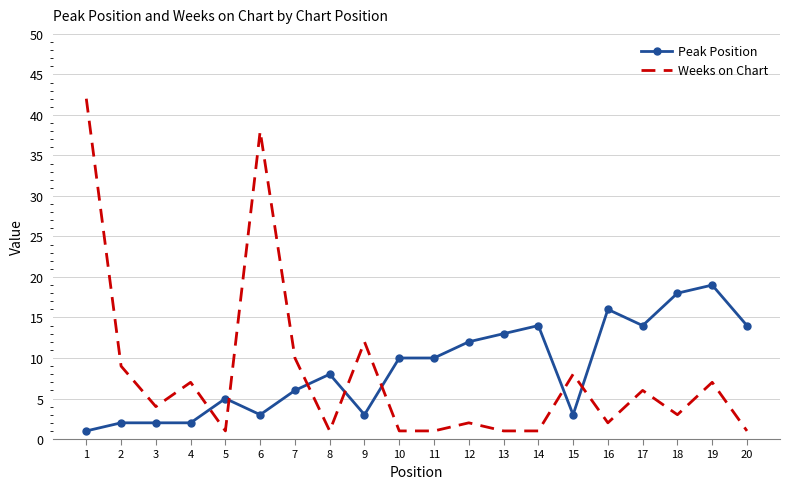

Count the number of categories in the chart.

20